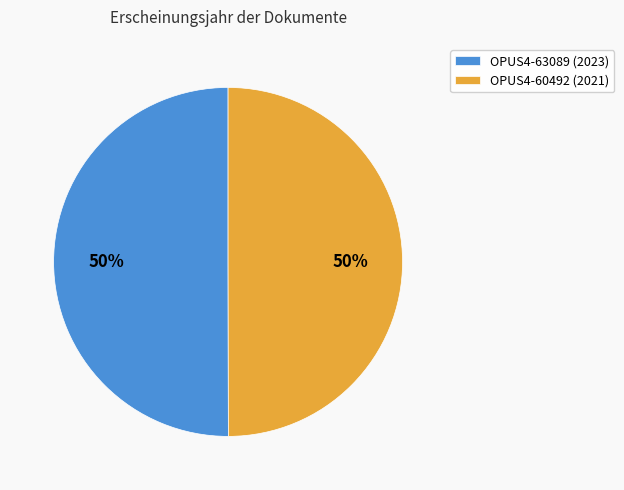

To the nearest percent, what is the combined percentage of OPUS4-60492 (2021) and OPUS4-63089 (2023)?

100%